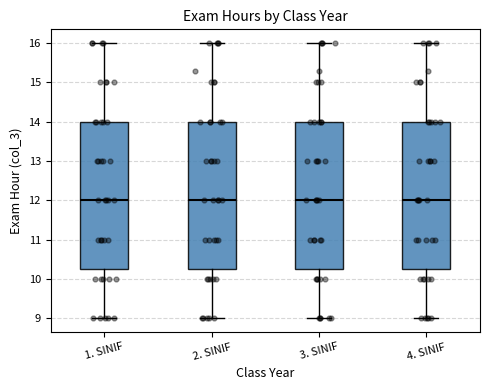

Where does the lower whisker of the box for 4. SINIF end on the y-axis? The values are not printed on the chart, so give them approximately, as read against the axis.

9.0